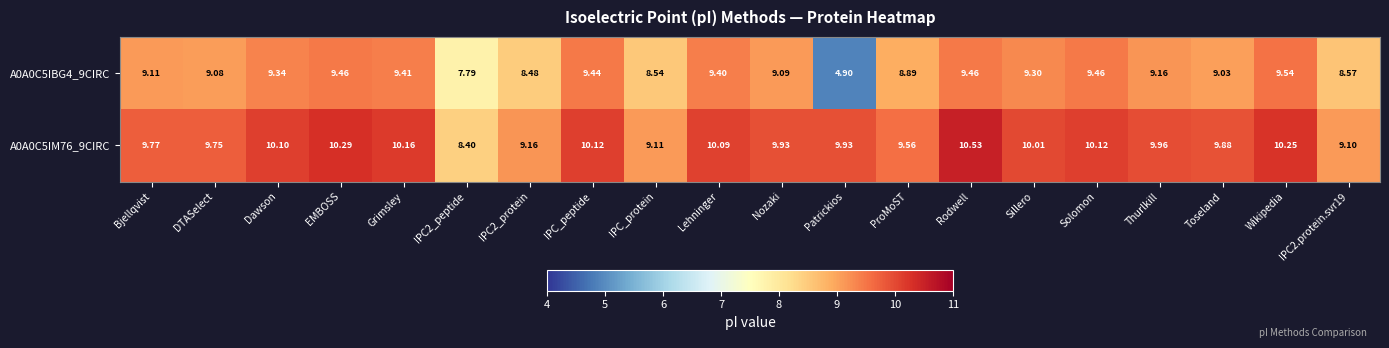

Which series has the largest total across all categories?

A0A0C5IM76_9CIRC